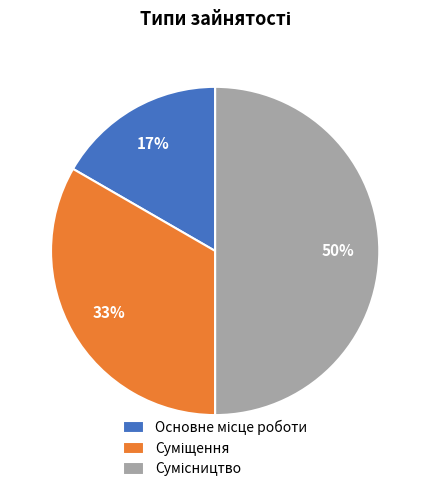

To the nearest percent, what is the average slice percentage?

33%